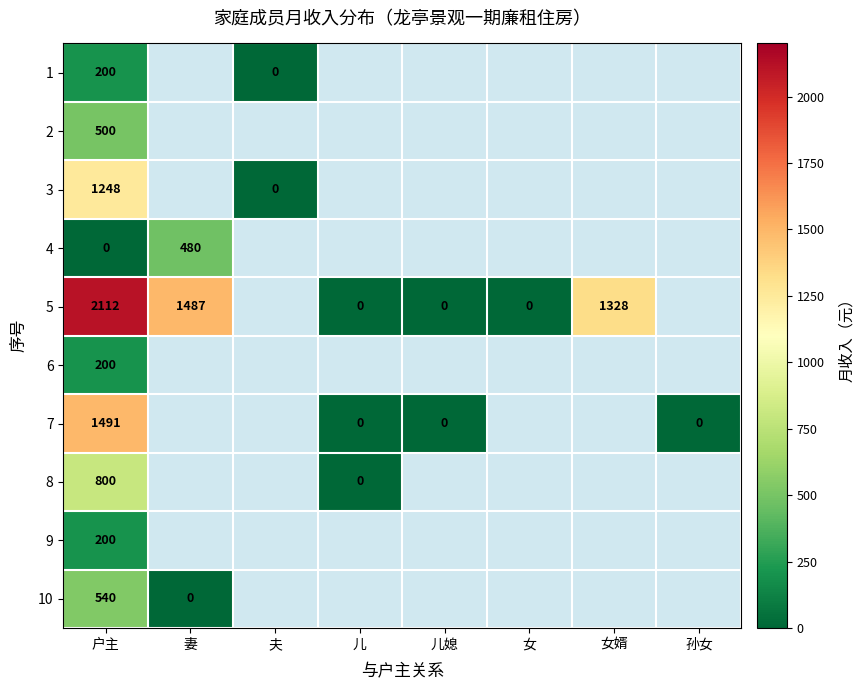

Which series has the largest range (max minus min)?

5